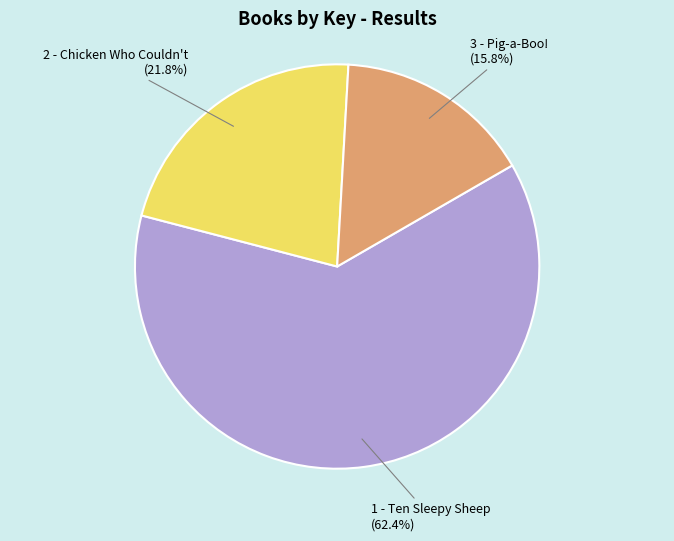

Which has a higher value, 1 - Ten Sleepy Sheep or 2 - Chicken Who Couldn't?

1 - Ten Sleepy Sheep